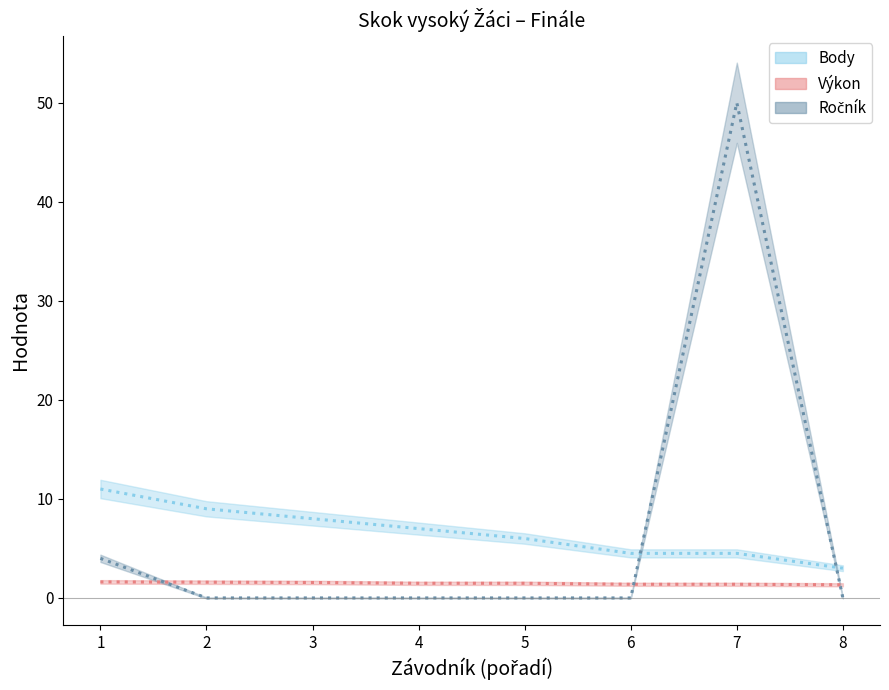

True or false: Ročník and Body intersect in this chart.

True